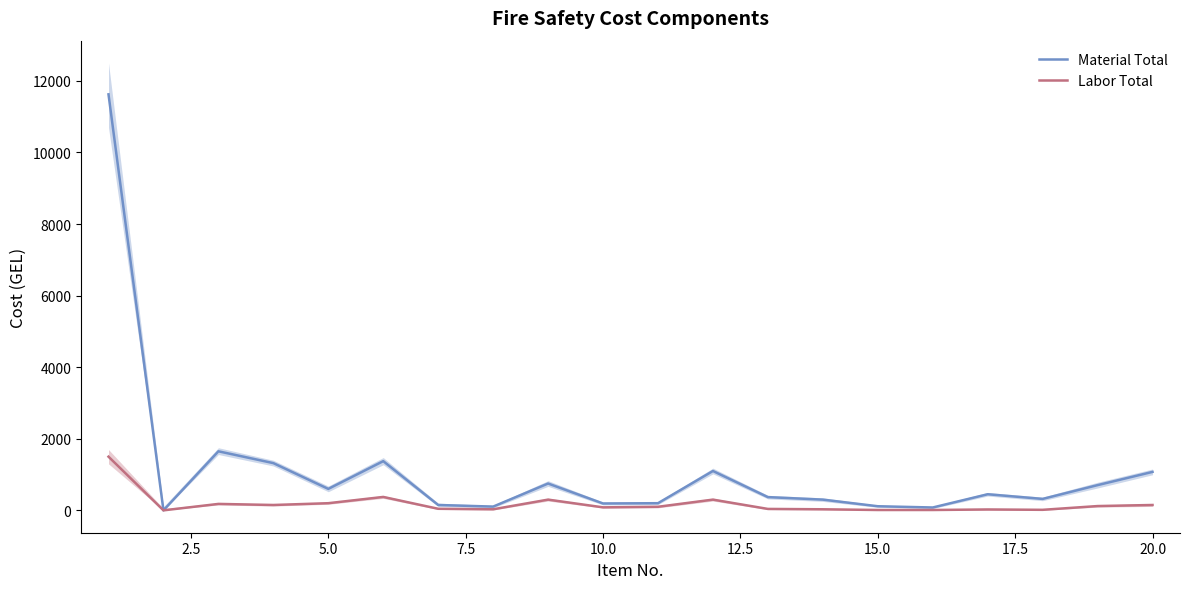

What is the highest value of the Labor Total series?

1500